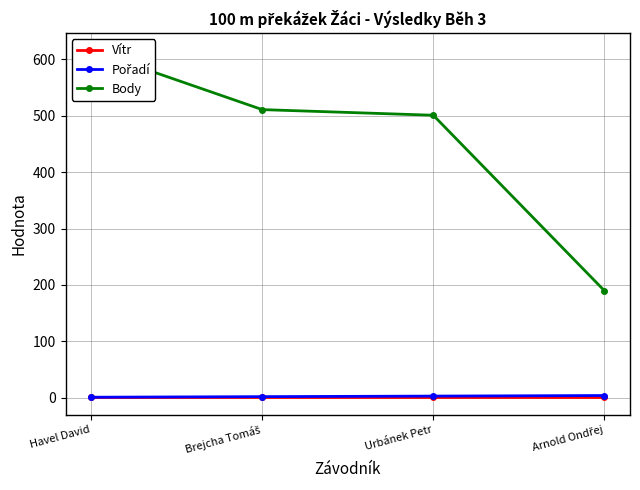

Between Brejcha Tomáš and Urbánek Petr, which is larger?

Brejcha Tomáš